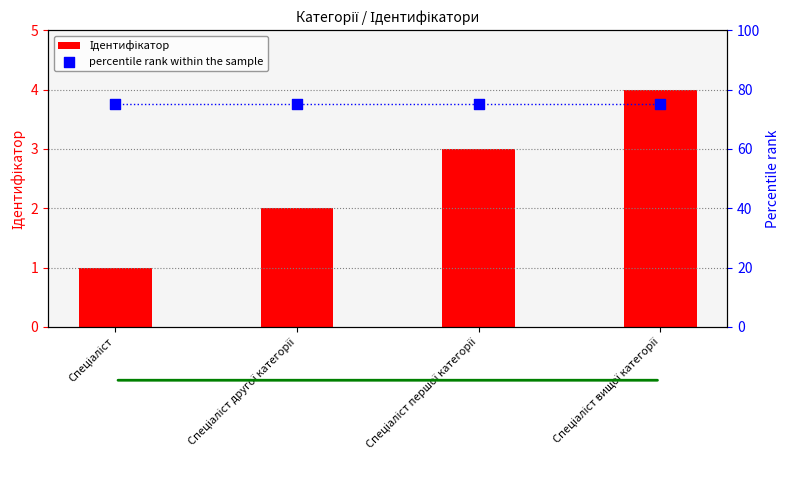

What are all the series names shown in the legend?

Ідентифікатор, percentile rank within the sample